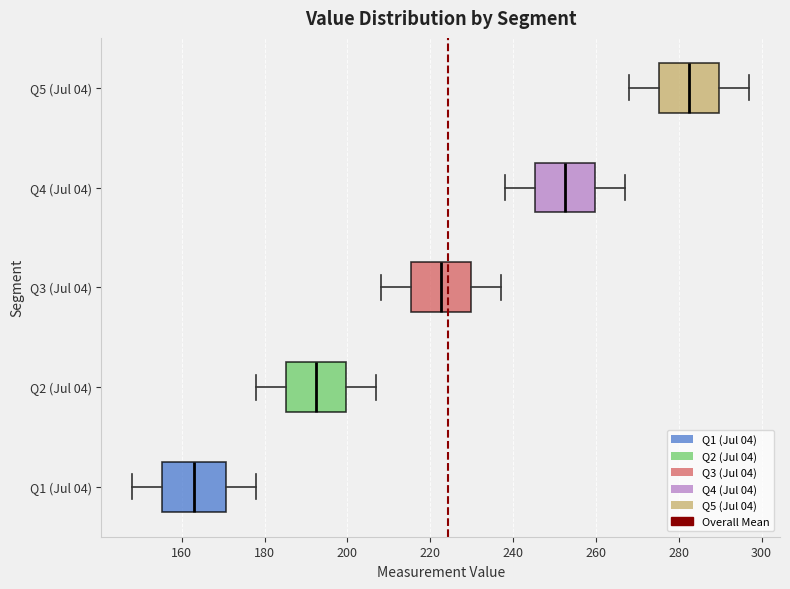

Reading bottom to top, read every box against the x-axis: the position of its median line, the range the box covers, and the ends of its whiskers. The values are not printed on the chart, so give them approximately, as read against the axis.

Q1 (Jul 04): median 164, box 156 to 170, whiskers 148 to 178
Q2 (Jul 04): median 192, box 186 to 200, whiskers 178 to 208
Q3 (Jul 04): median 222, box 216 to 230, whiskers 208 to 238
Q4 (Jul 04): median 252, box 246 to 260, whiskers 238 to 268
Q5 (Jul 04): median 282, box 276 to 290, whiskers 268 to 298